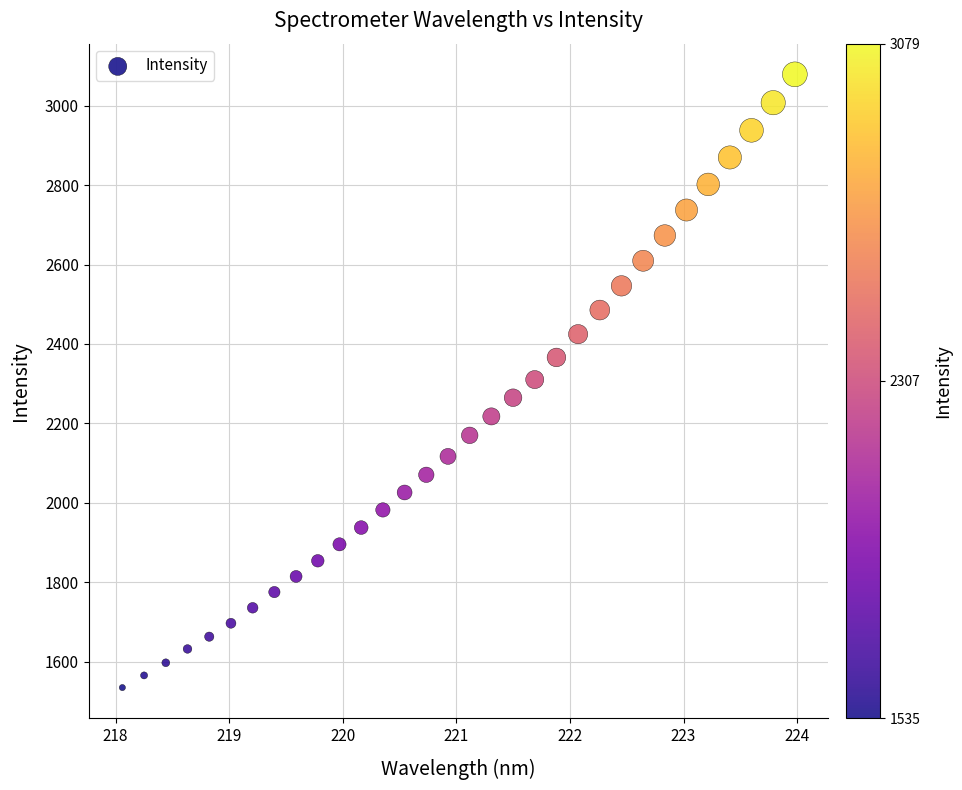

What is the range of X values (max minus min)?

5.9